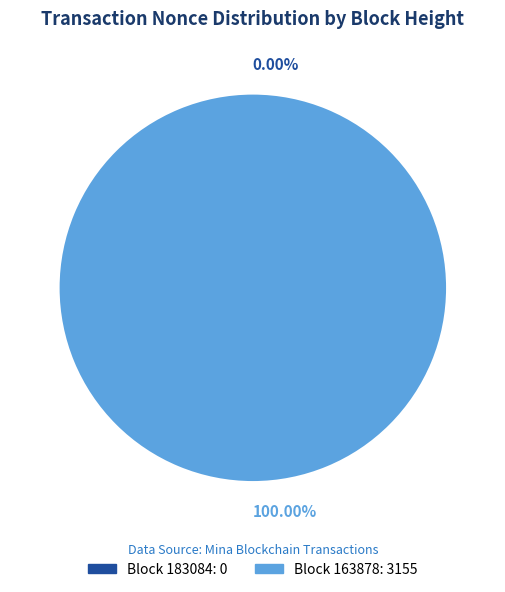

Rank the categories by value from highest to lowest.

163878, 183084